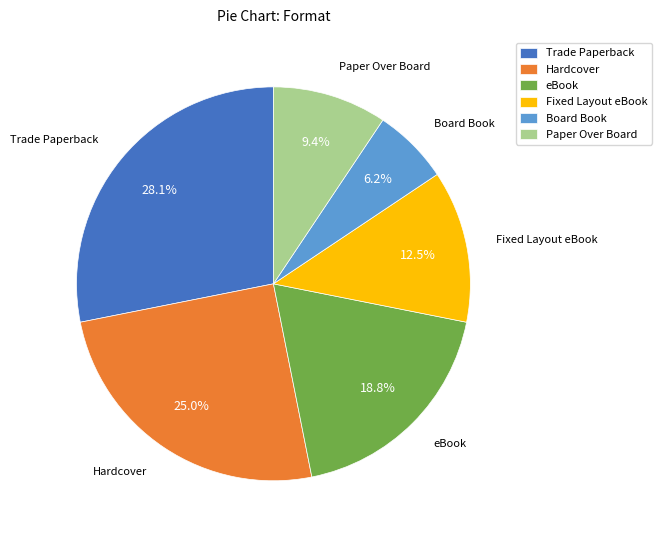

Between Board Book and eBook, which is larger?

eBook